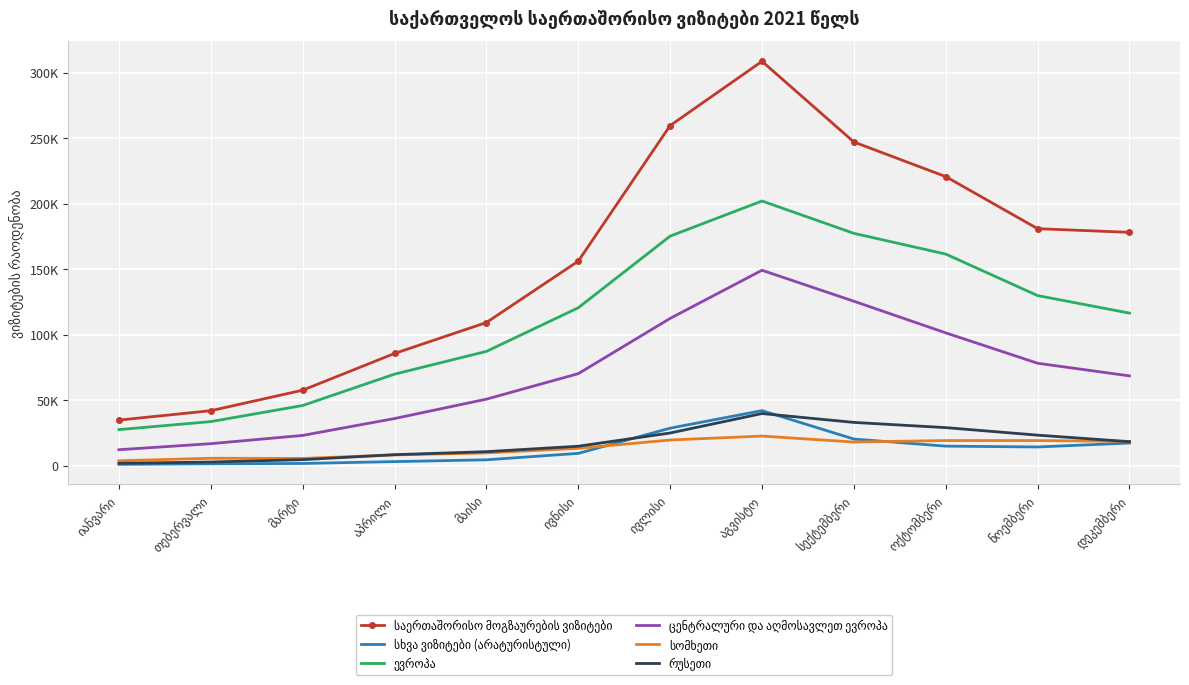

Which series has the largest total across all categories?

საერთაშორისო მოგზაურების ვიზიტები